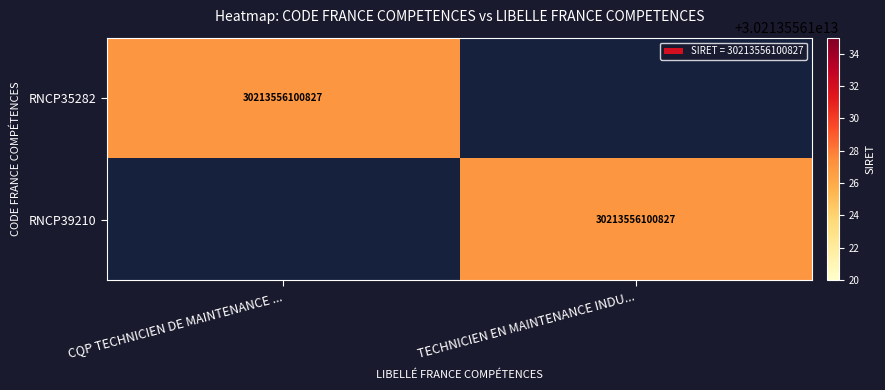

True or false: RNCP39210 has a value of 47101301706122 at TECHNICIEN EN MAINTENANCE INDU....

False